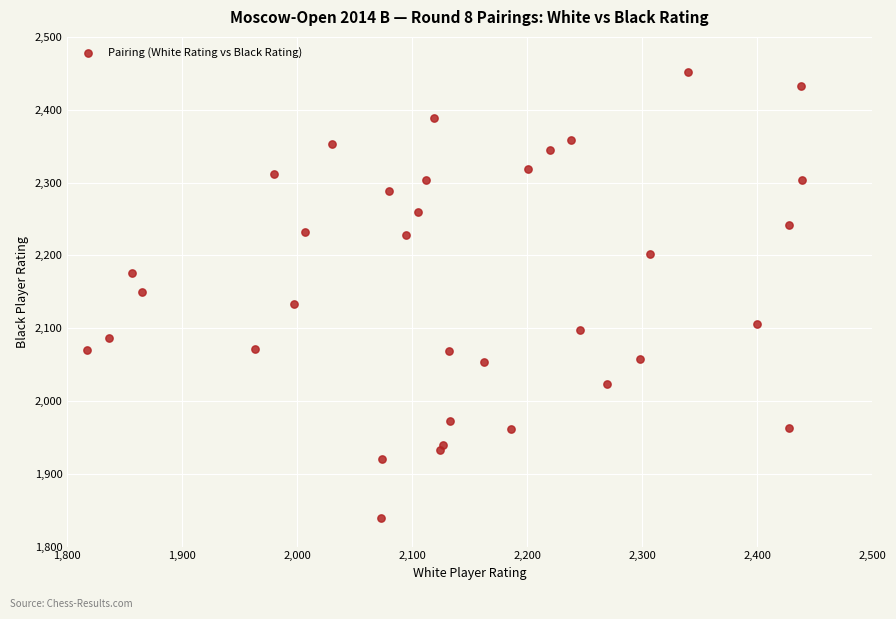

What is the range of X values (max minus min)?

622